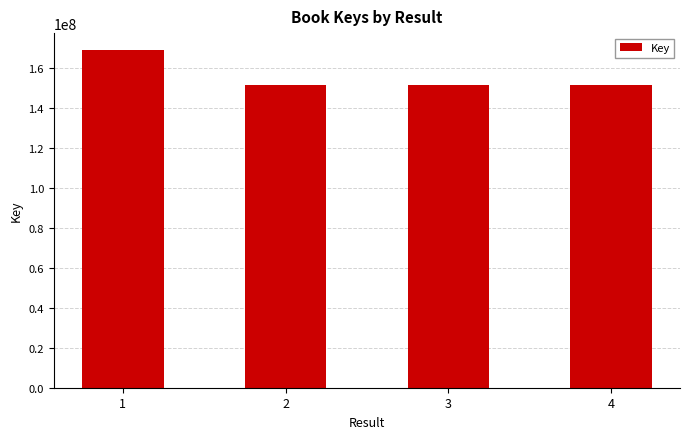

What is the average value?

155833904